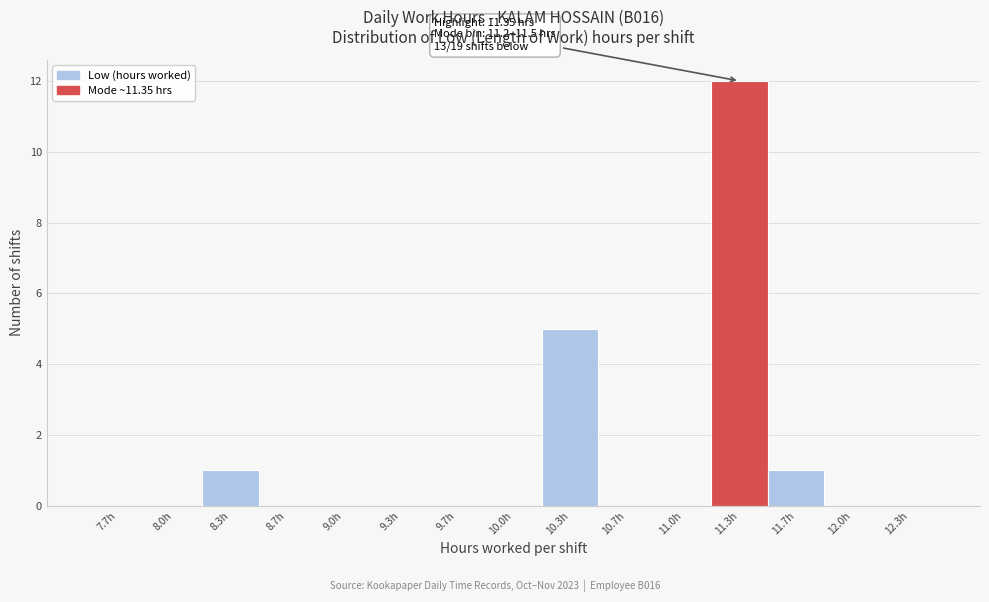

Over which range of the x-axis is the bar tallest?

11.15 to 11.50